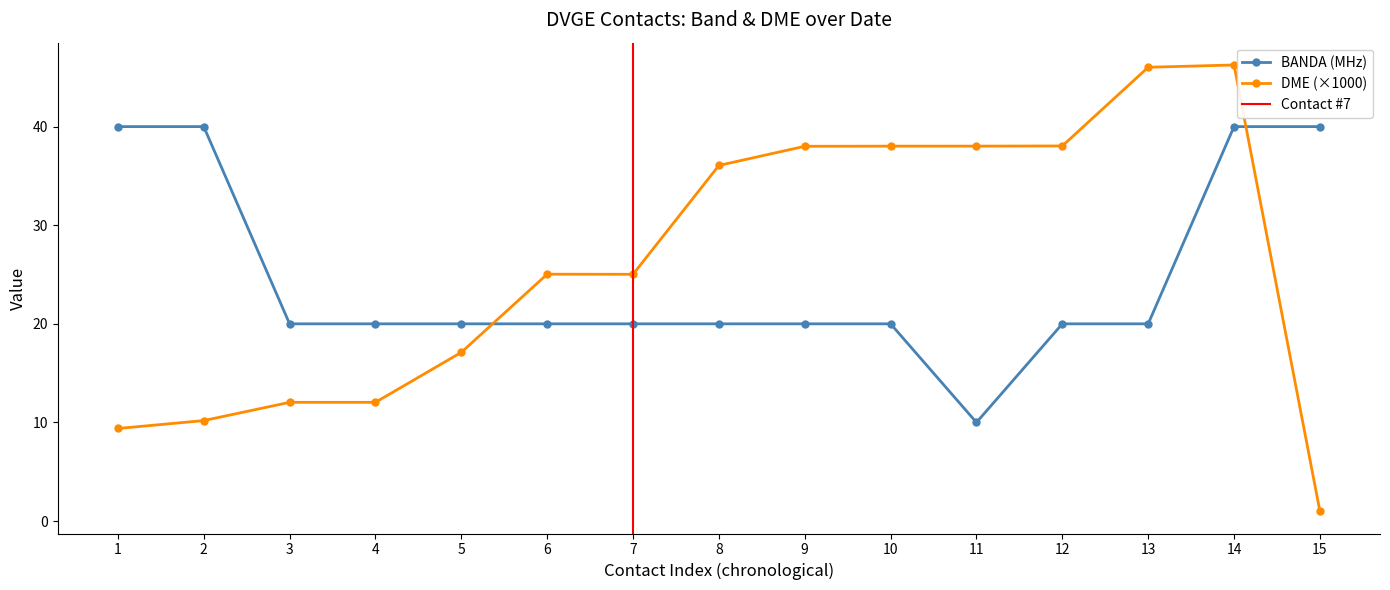

Rank the series by their average value, from highest to lowest.

DME, BANDA